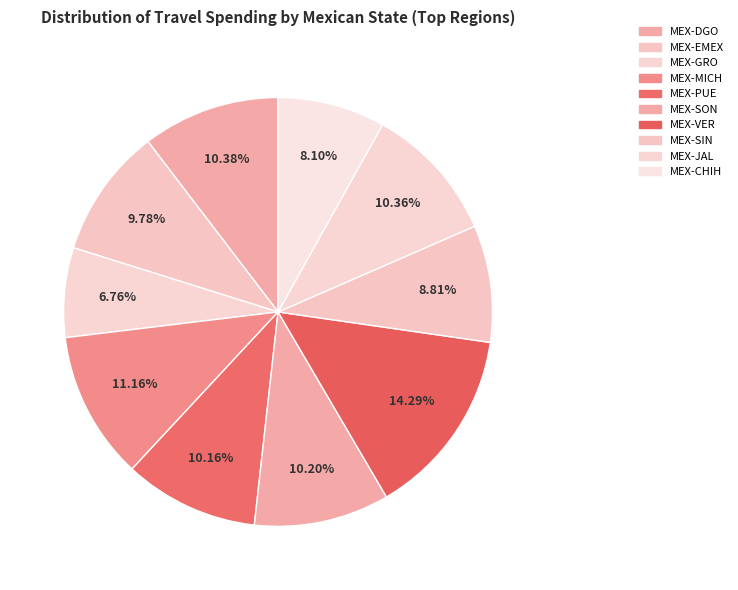

How many slices are in this pie chart?

10